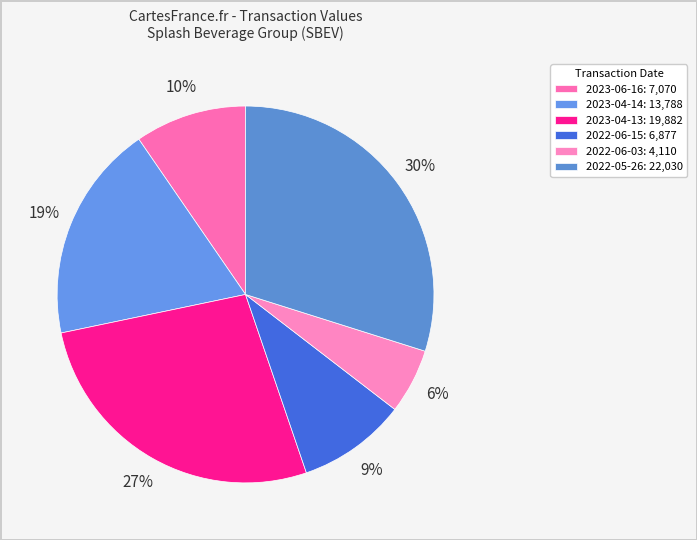

How many segments does this pie chart have?

6